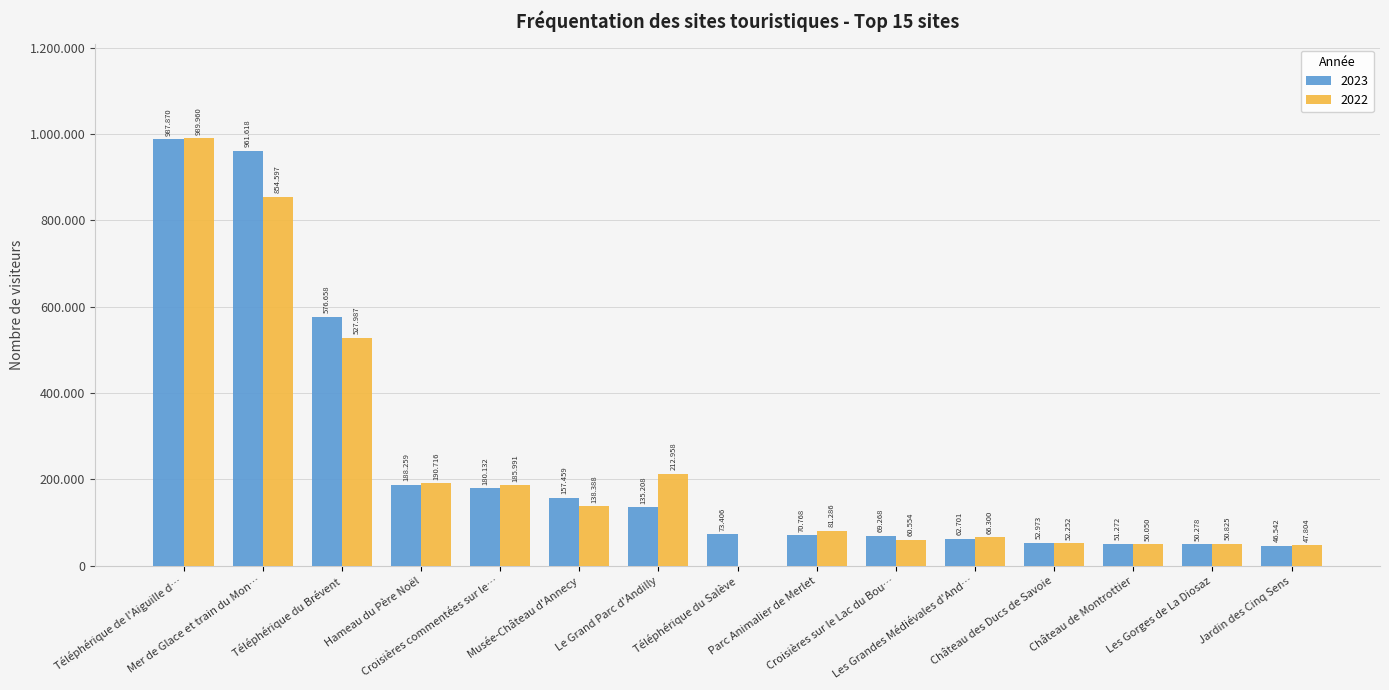

Which category has the highest value across all series?

Téléphérique de l'Aiguille d…